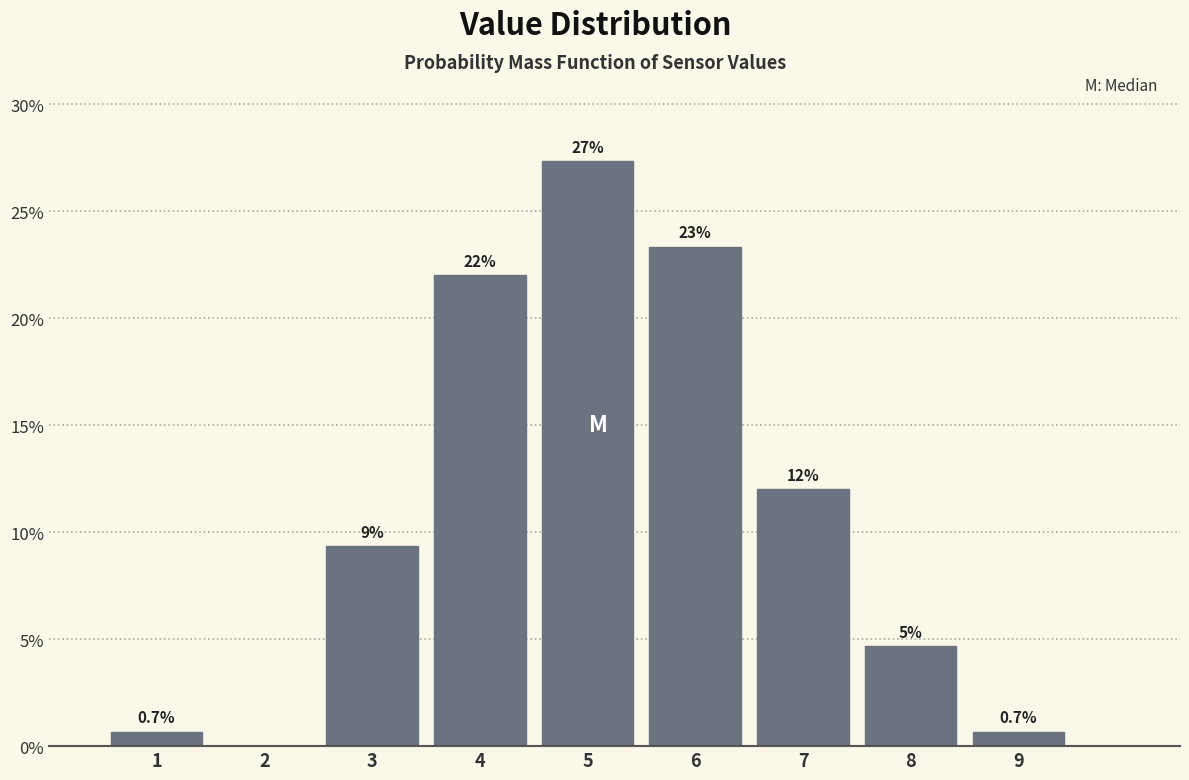

Over which range of the x-axis is the bar tallest?

4.5 to 5.5